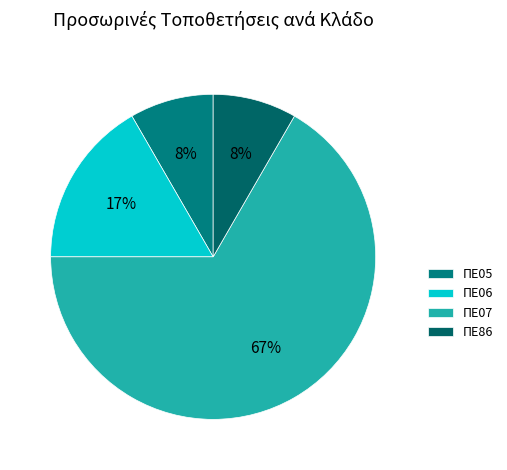

Approximately how many times larger is the value at ΠΕ06 compared to ΠΕ86?

2.0